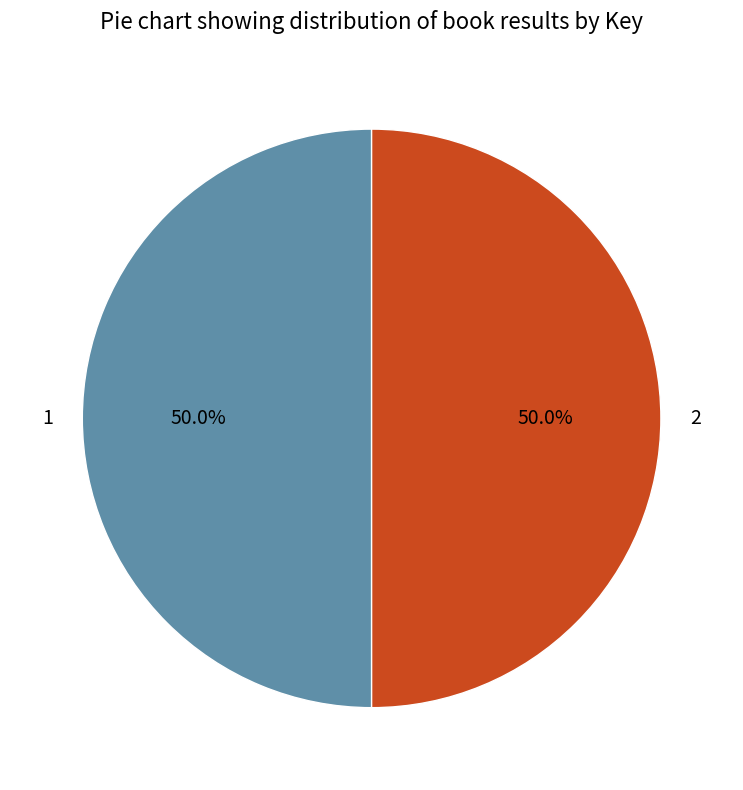

To the nearest percent, what is the combined percentage of 2 and 1?

100%